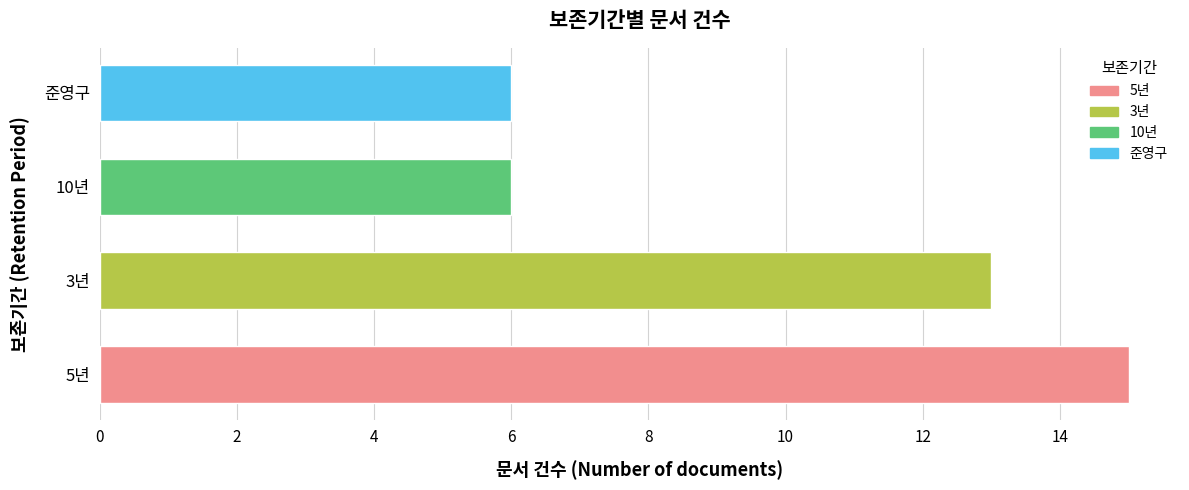

Is it true that the value at 준영구 is 6?

True